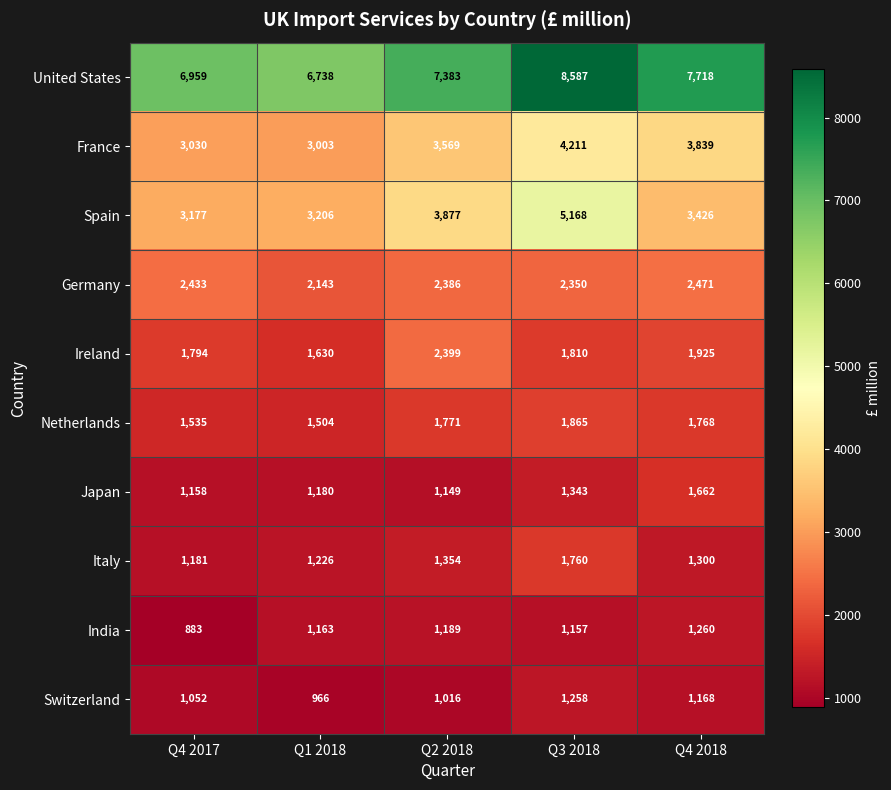

At which category is the sum across all series the highest?

Q3 2018